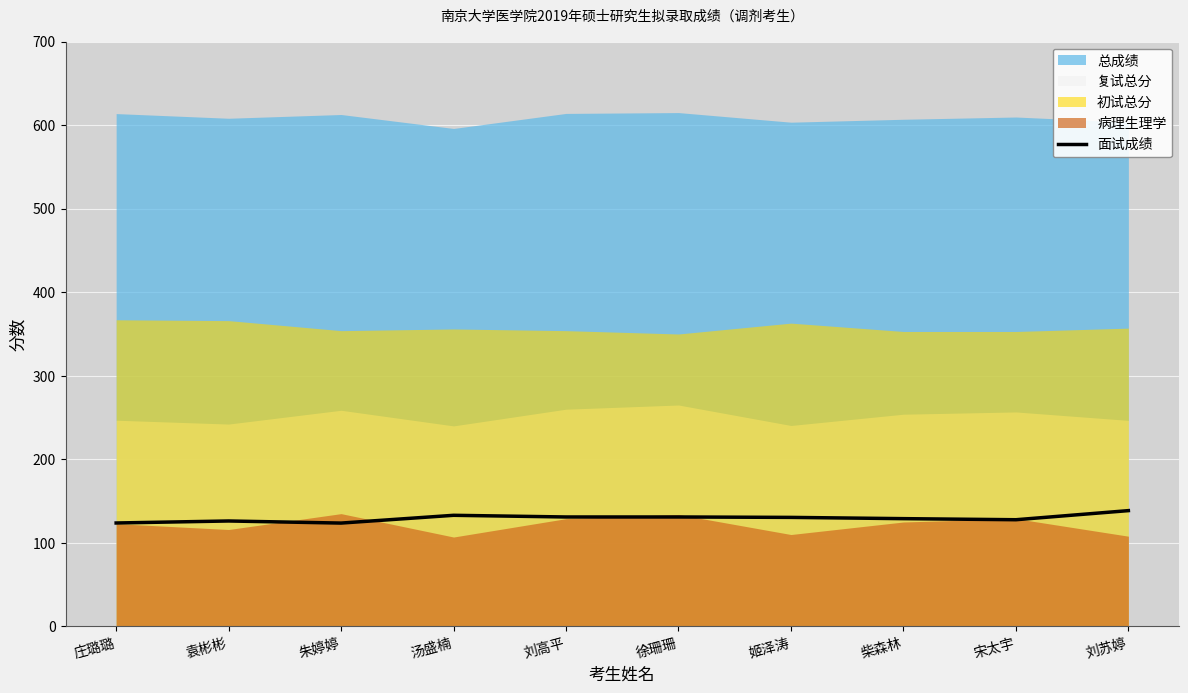

At which label is the value closest to 131?

刘高平